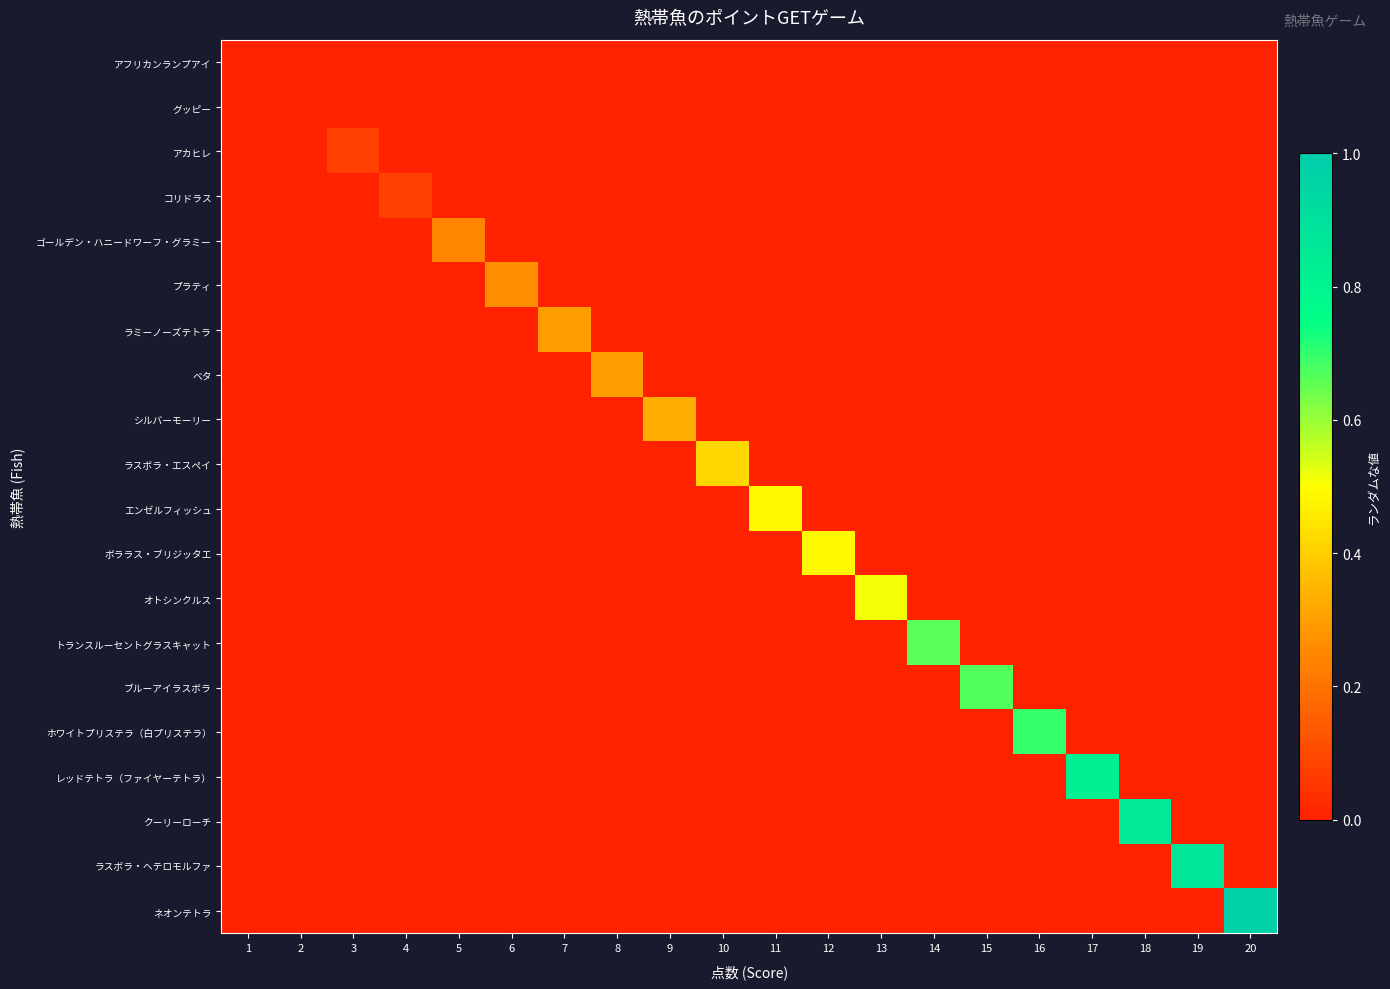

List the series in order of their peak value, lowest first.

アフリカンランプアイ, グッピー, アカヒレ, コリドラス, ゴールデン・ハニードワーフ・グラミー, プラティ, ラミーノーズテトラ, ベタ, シルバーモーリー, ラスボラ・エスペイ, エンゼルフィッシュ, ボララス・ブリジッタエ, オトシンクルス, トランスルーセントグラスキャット, ブルーアイラスボラ, ホワイトプリステラ（白プリステラ）, レッドテトラ（ファイヤーテトラ）, クーリーローチ, ラスボラ・ヘテロモルファ, ネオンテトラ